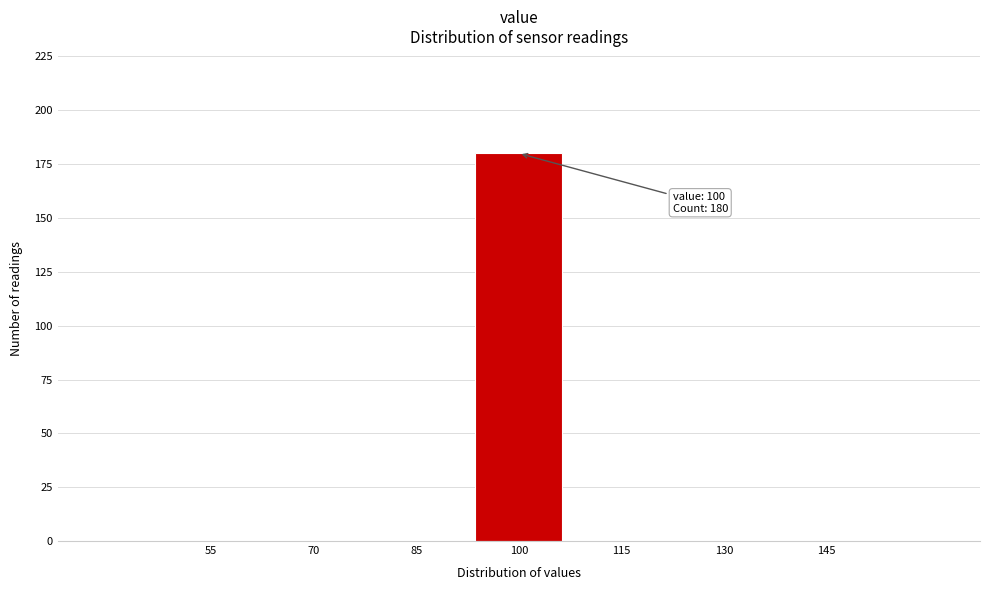

Reading right to left, transcribe all the data shown in this chart.

145=0	130=0	115=0	100=180	85=0	70=0	55=0